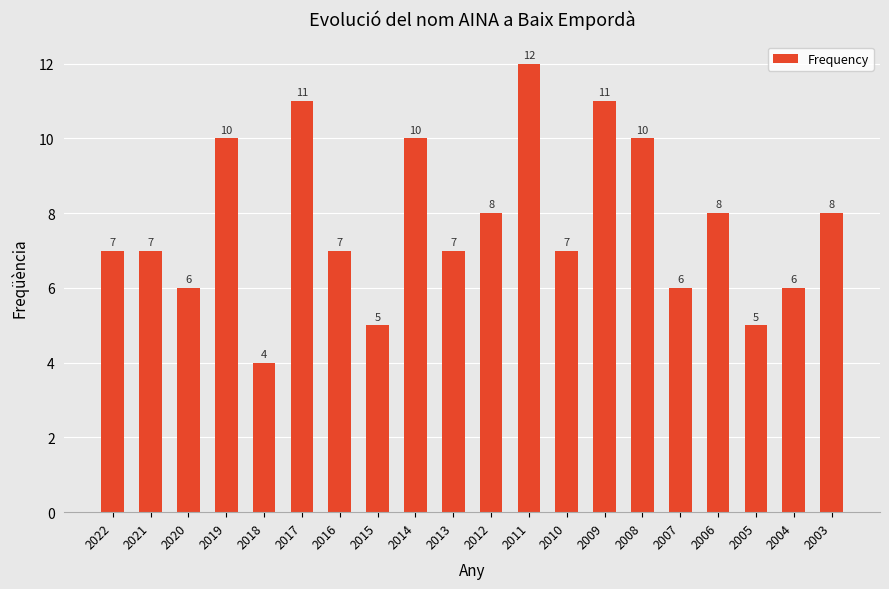

Between 2017 and 2004, which is larger?

2017